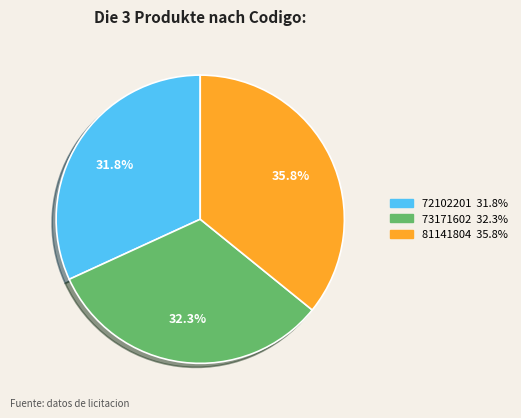

Is there a majority slice in this chart?

No